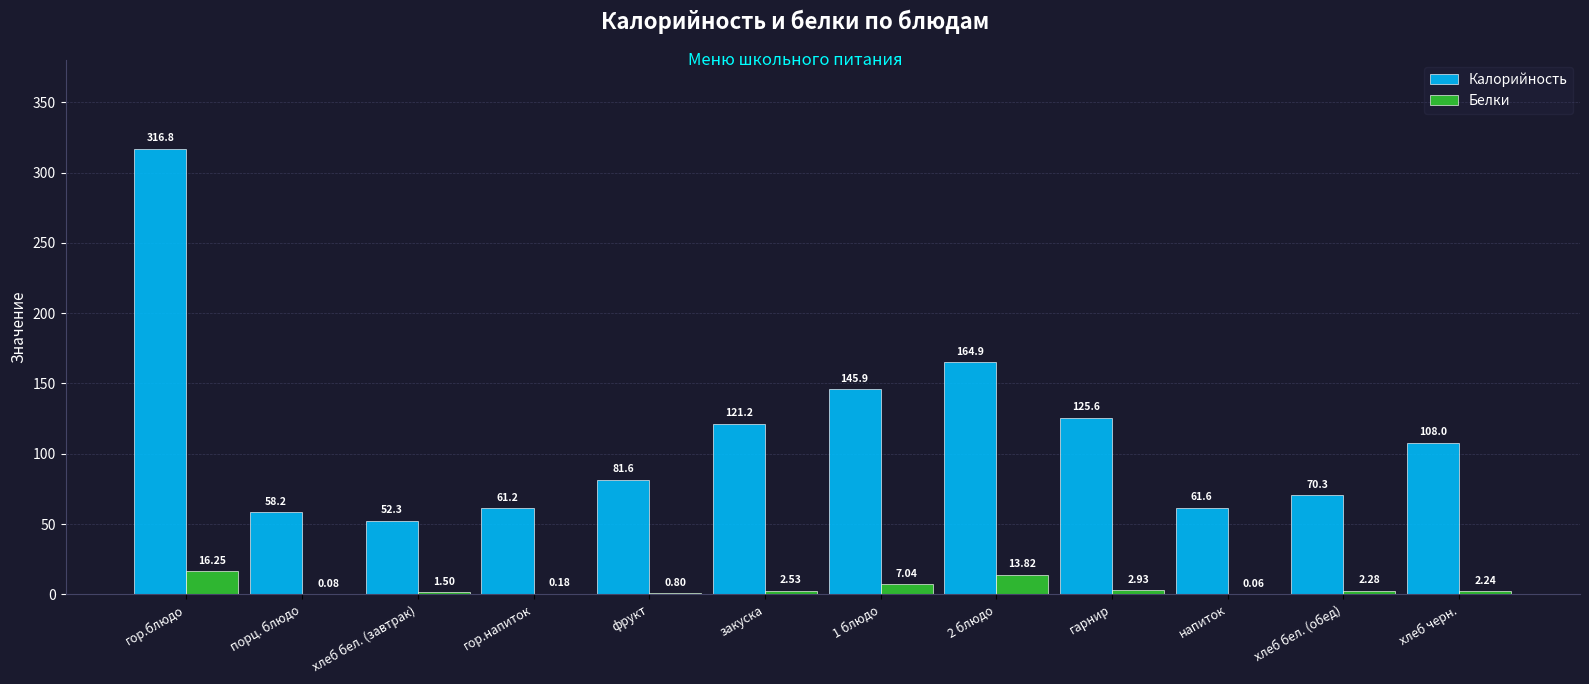

True or false: Калорийность has a value of 108.0 at хлеб черн..

True